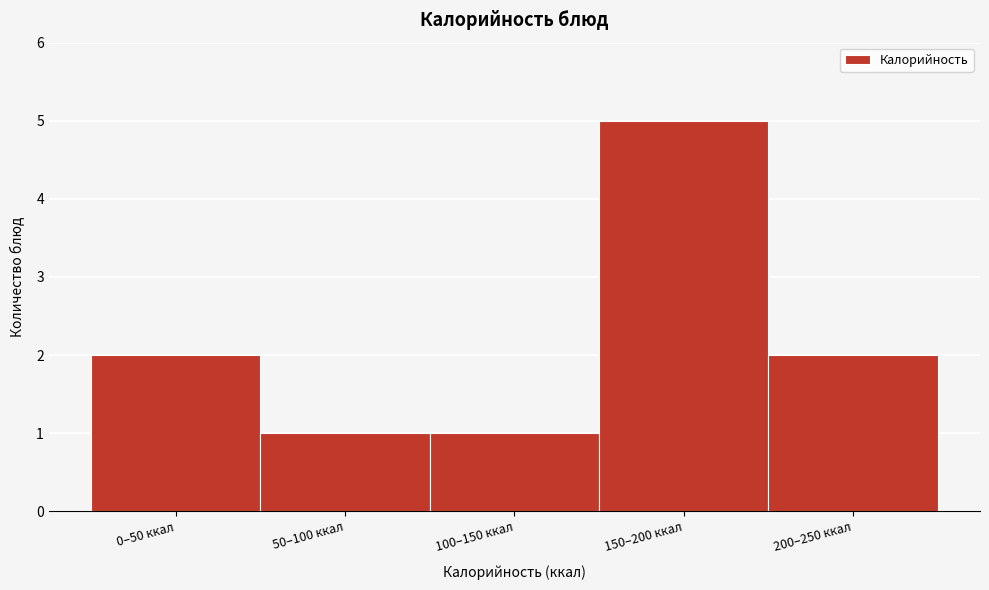

Reading right to left, list all the values displayed in this chart.

200–250 ккал=2	150–200 ккал=5	100–150 ккал=1	50–100 ккал=1	0–50 ккал=2